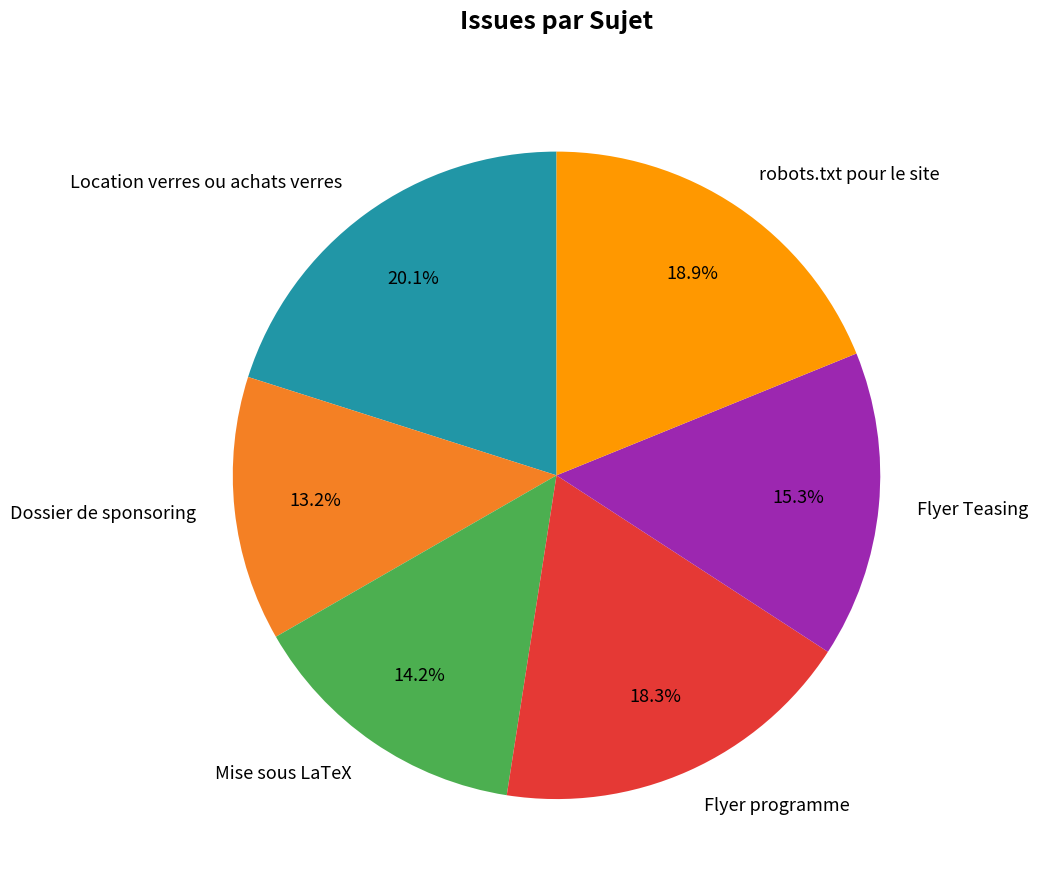

True or false: Dossier de sponsoring accounts for 13% of the total.

True